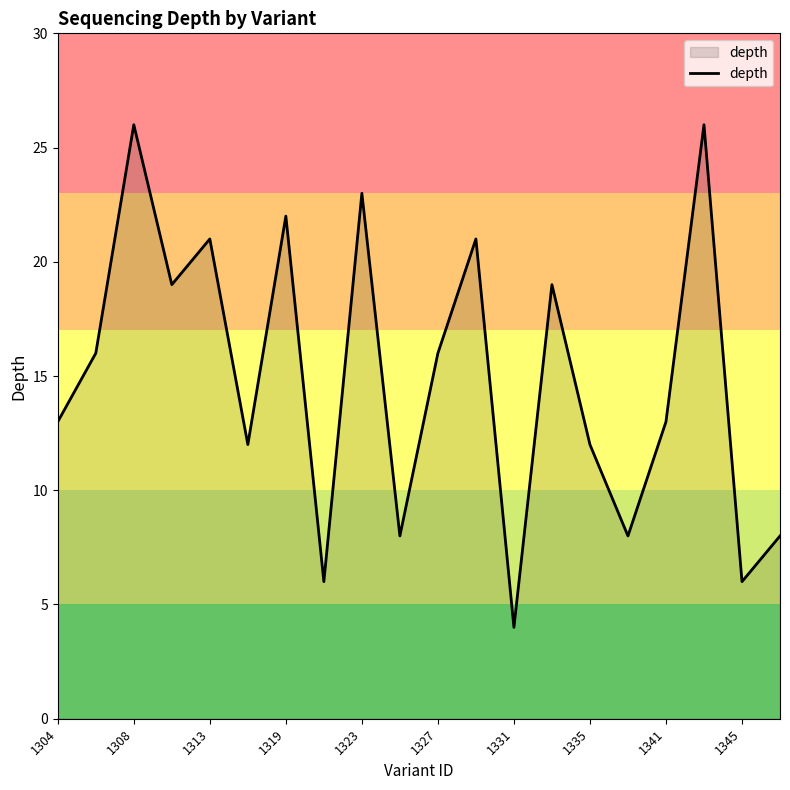

What is the greatest value displayed?

26